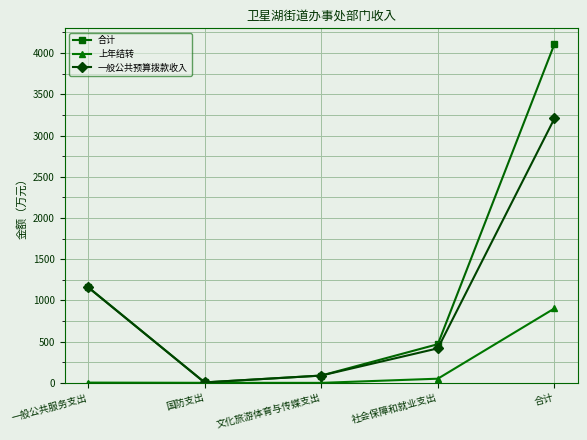

How many values in the 合计 series exceed 469?

3